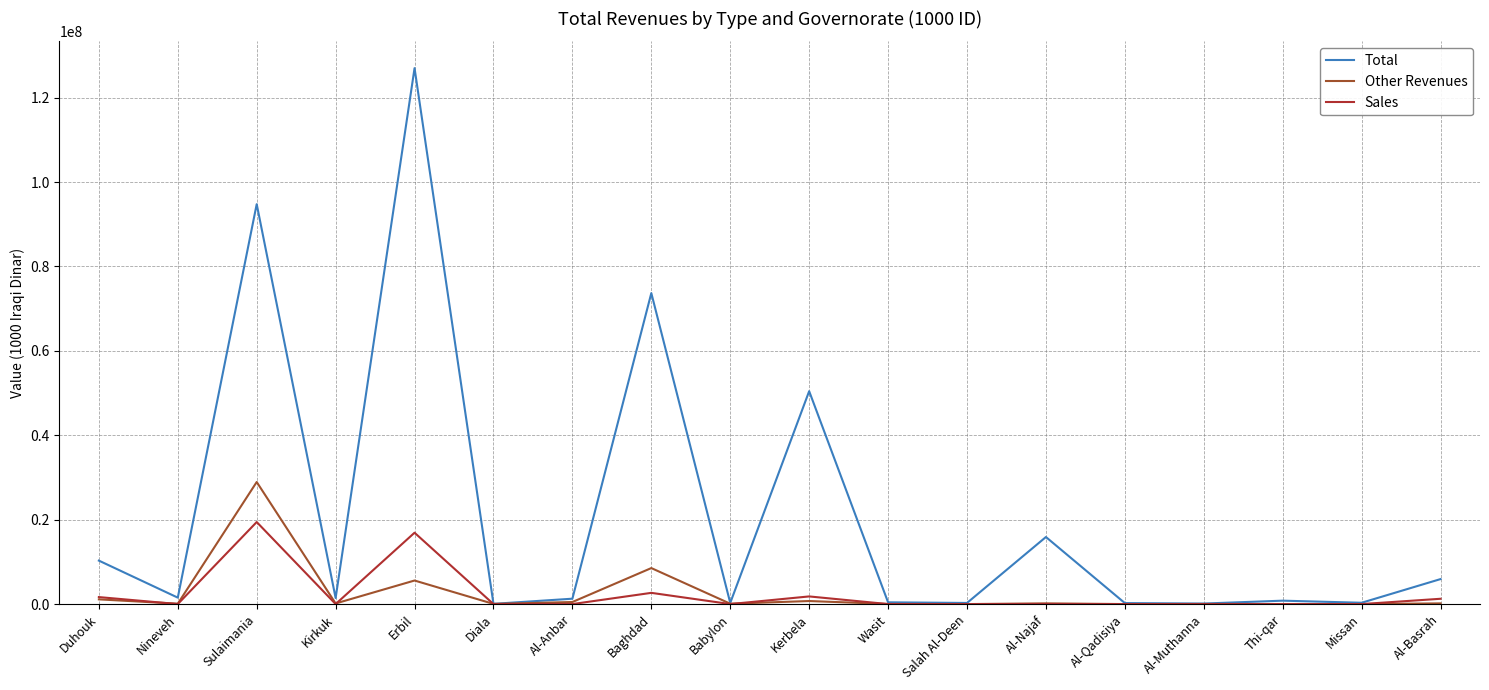

What is the total value across all series at Baghdad?

84869290